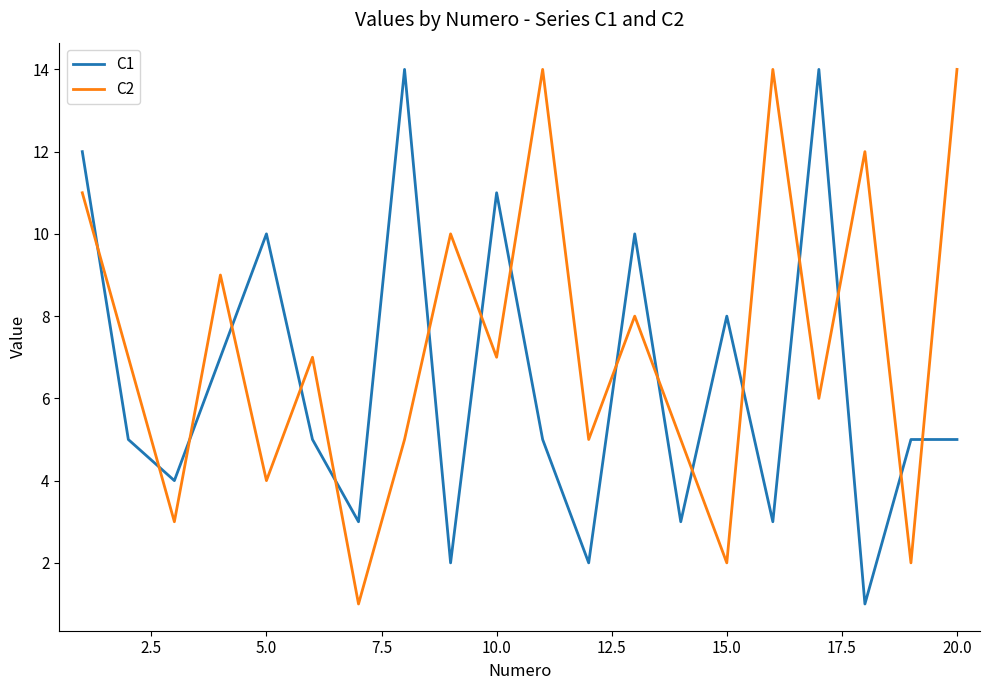

Which series has the largest total across all categories?

C2